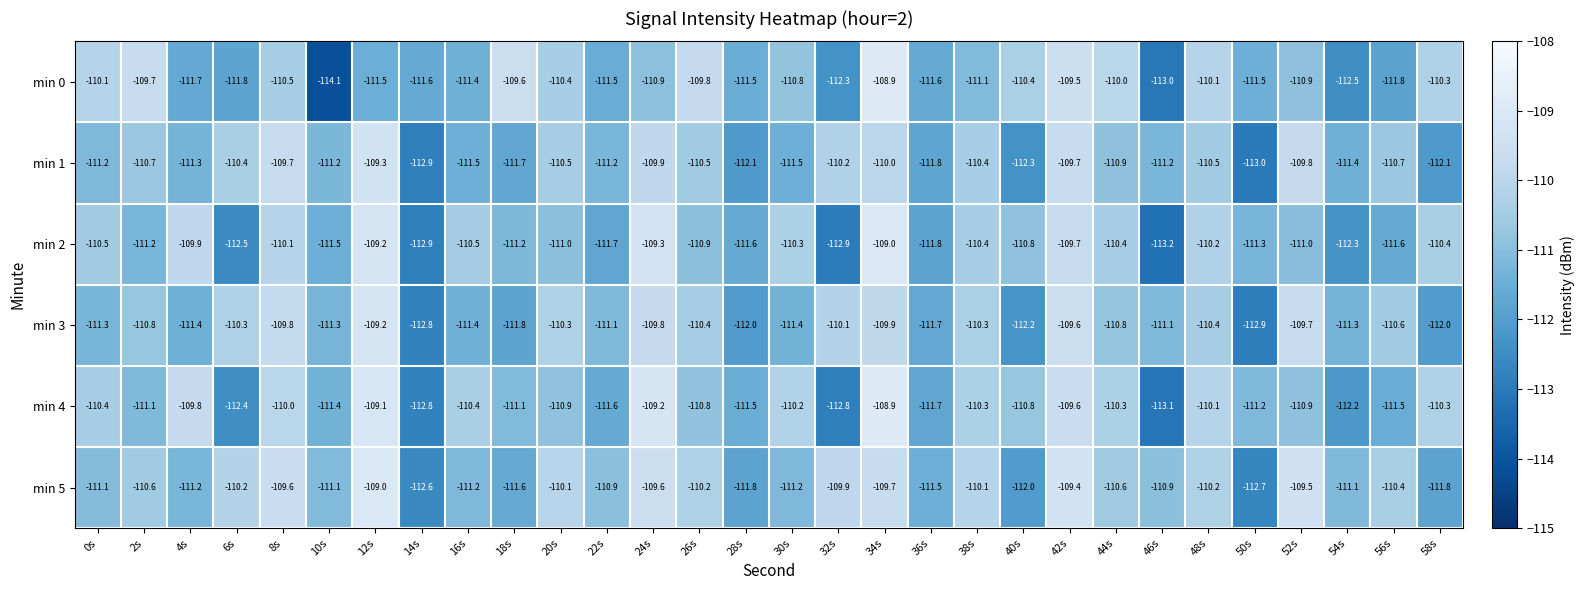

What value does the min 4 series have at 28s?

-111.5